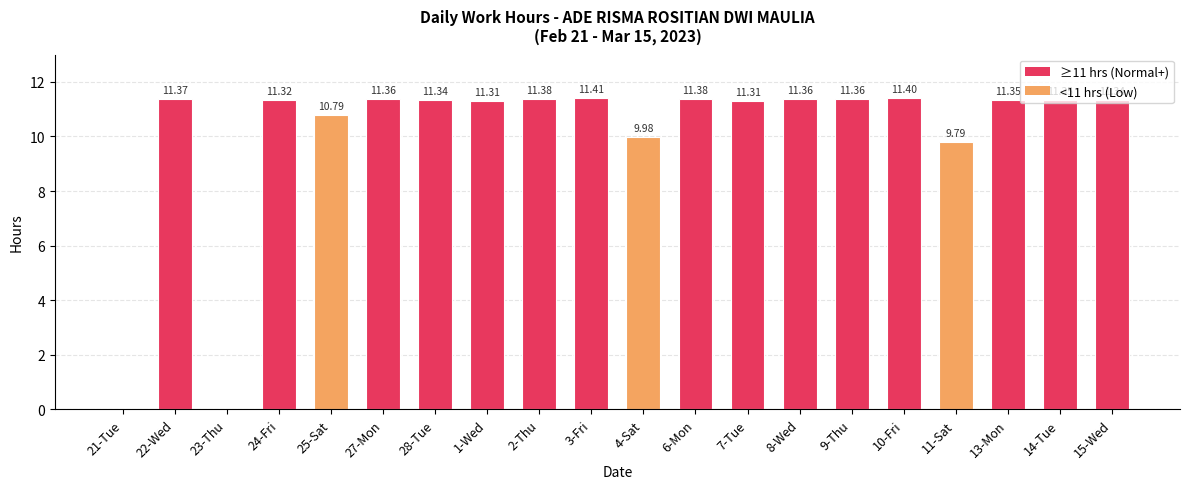

How many distinct data groups are displayed?

1